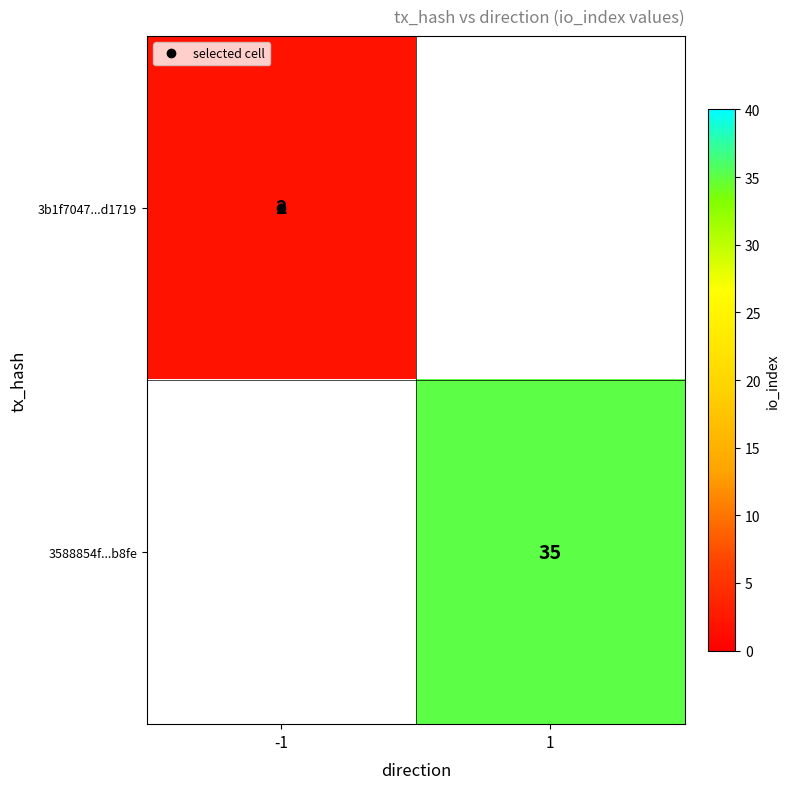

The value of 3588854f...b8fe at 1 is 35.0. True or false?

True